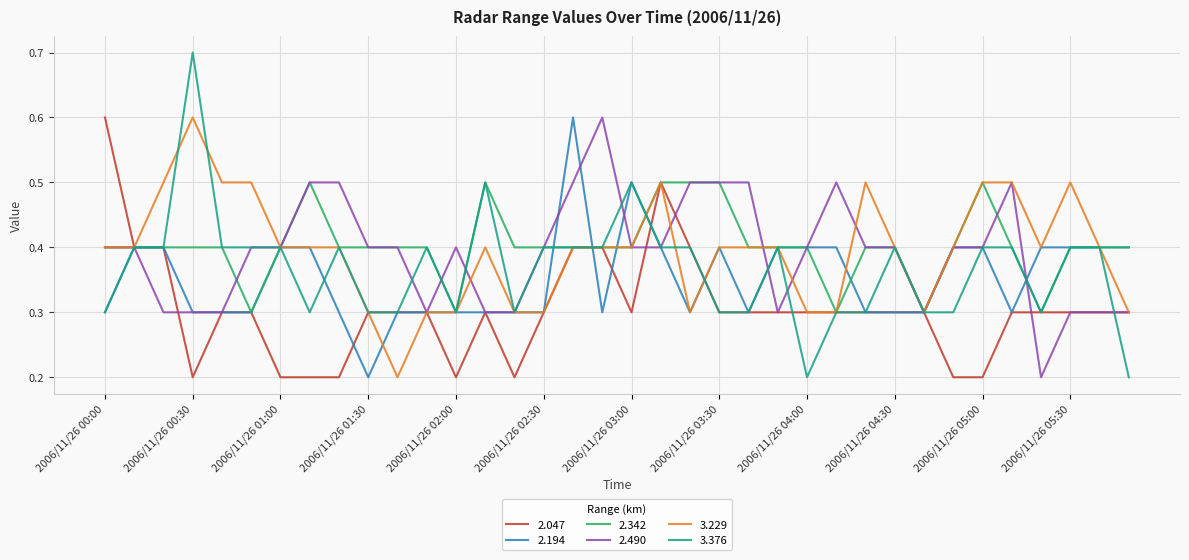

What is the greatest value displayed?

0.7